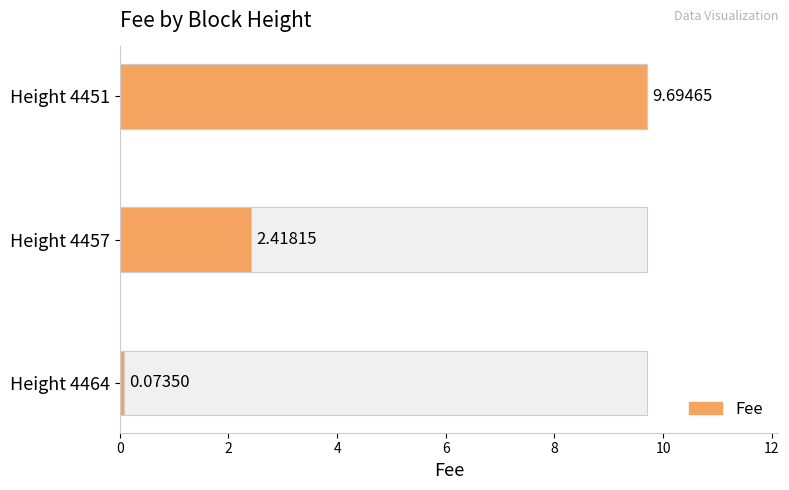

Is it true that the value at Height 4457 is 2.4?

True